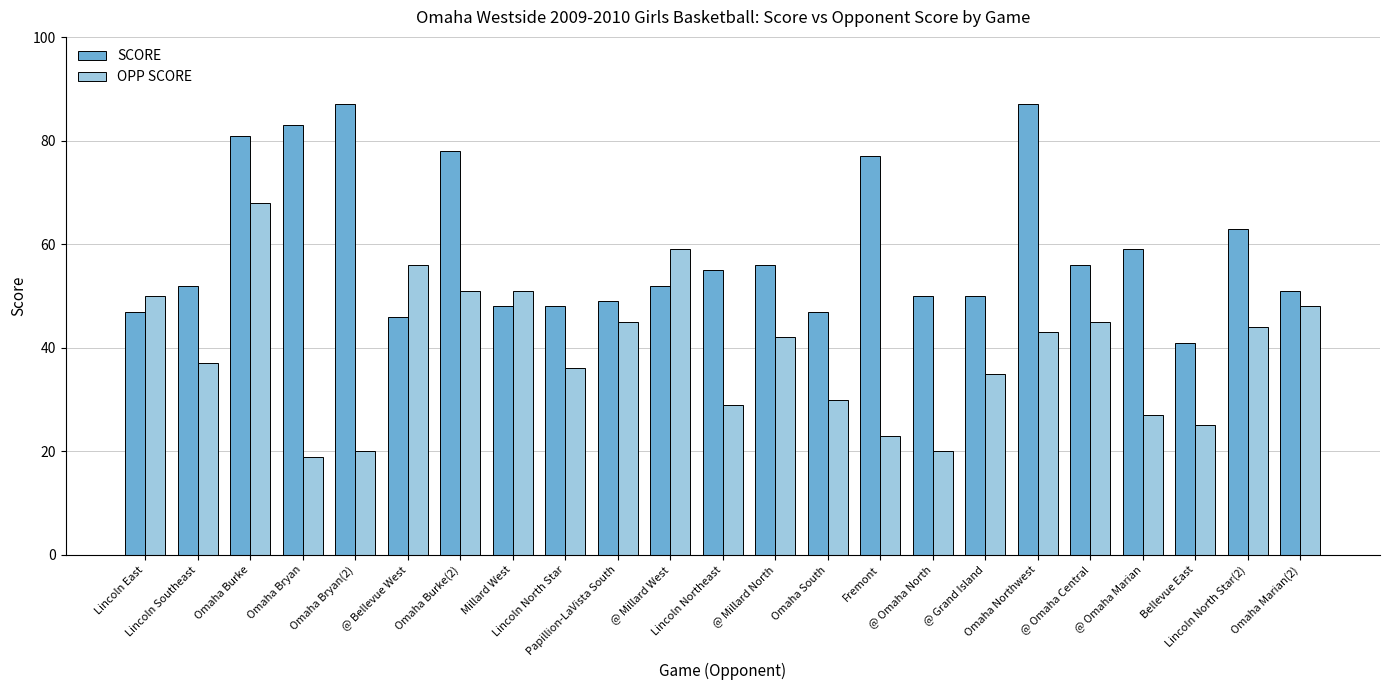

What is the difference between the highest and lowest values at @ Millard West?

7